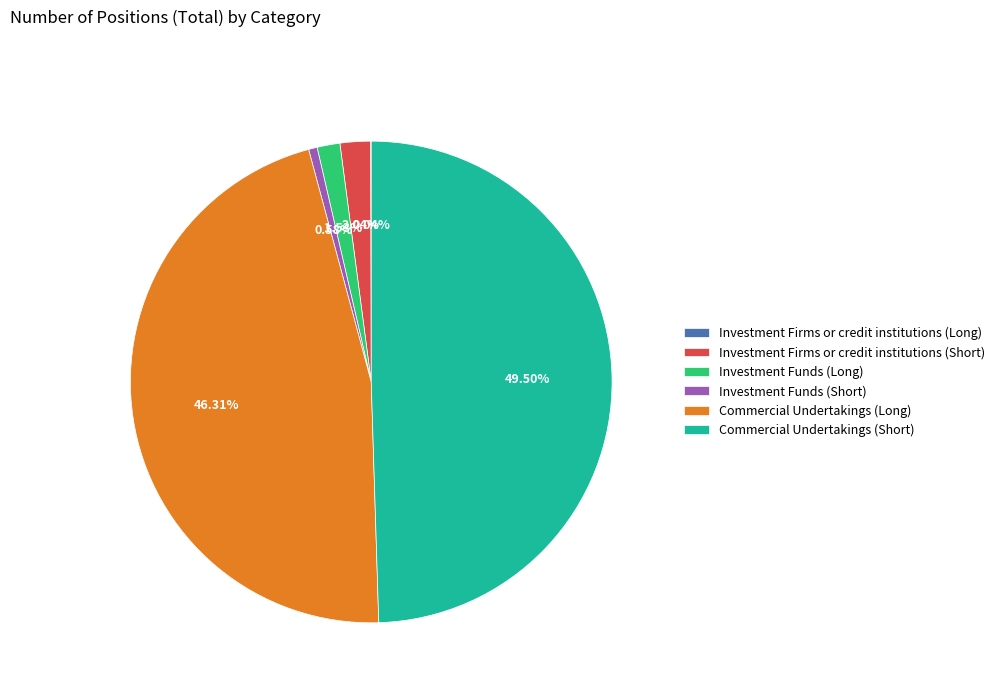

What percentage do Investment Funds (Long) and Commercial Undertakings (Long) together represent?

47.8%